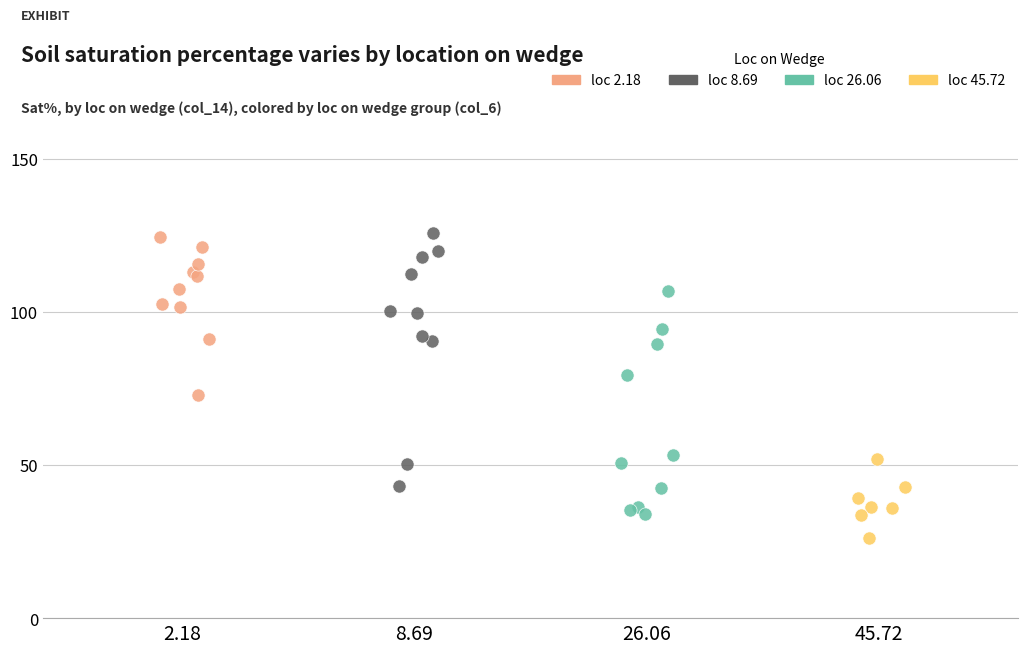

Which series contains the lowest Y value?

loc 45.72